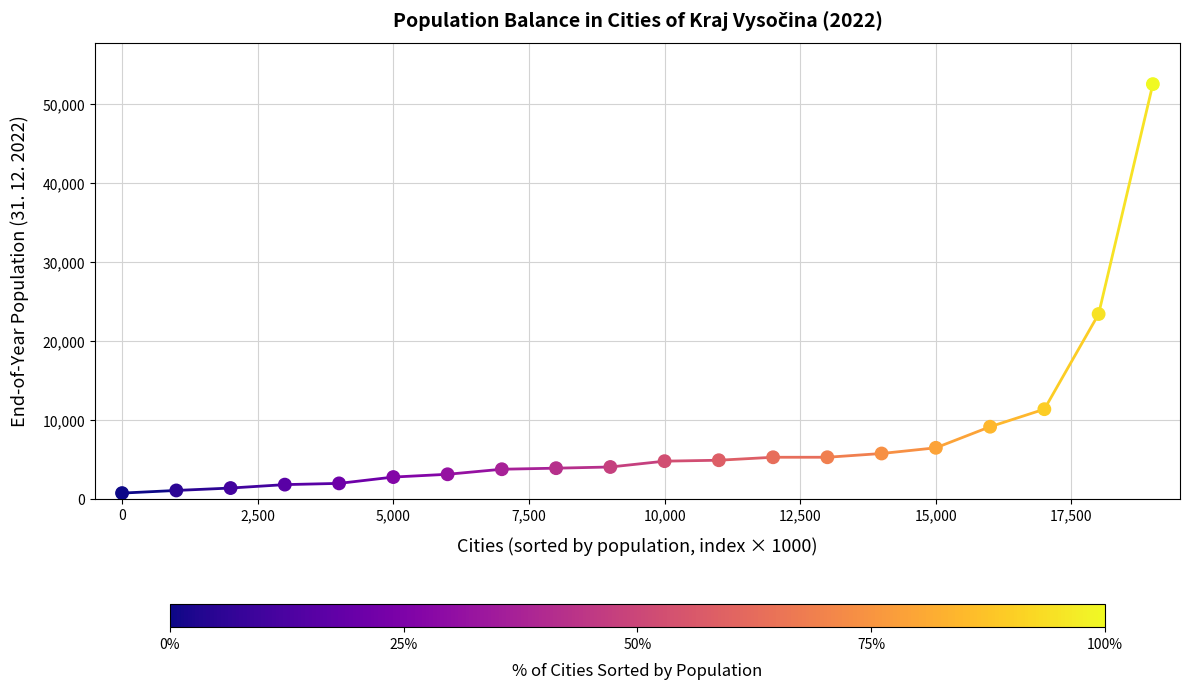

What Y value in the scatter plot is closest to 26621?

23398